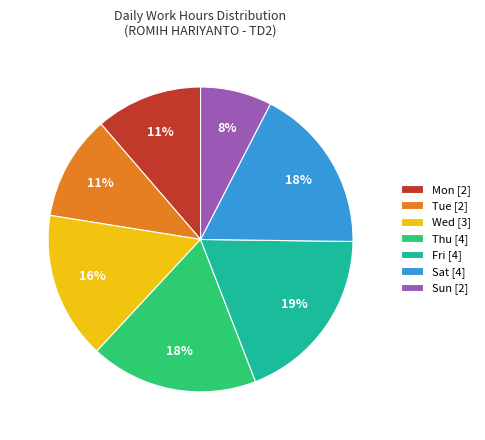

Approximately how many times larger is the value at Sun [2] compared to Sat [4]?

0.4